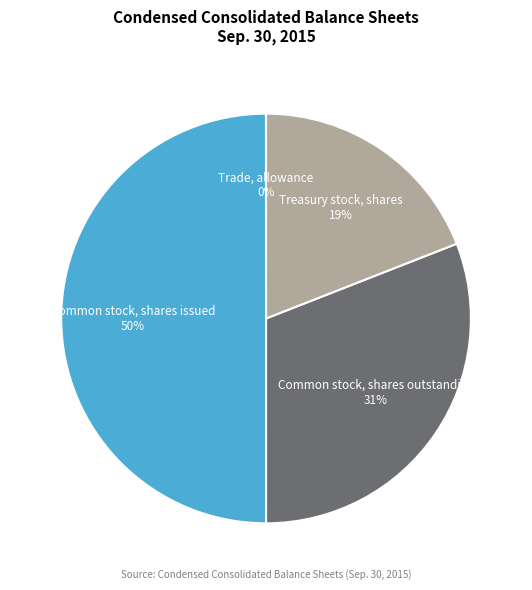

Approximately how many times larger is the value at Common stock, shares issued compared to Treasury stock, shares?

2.6